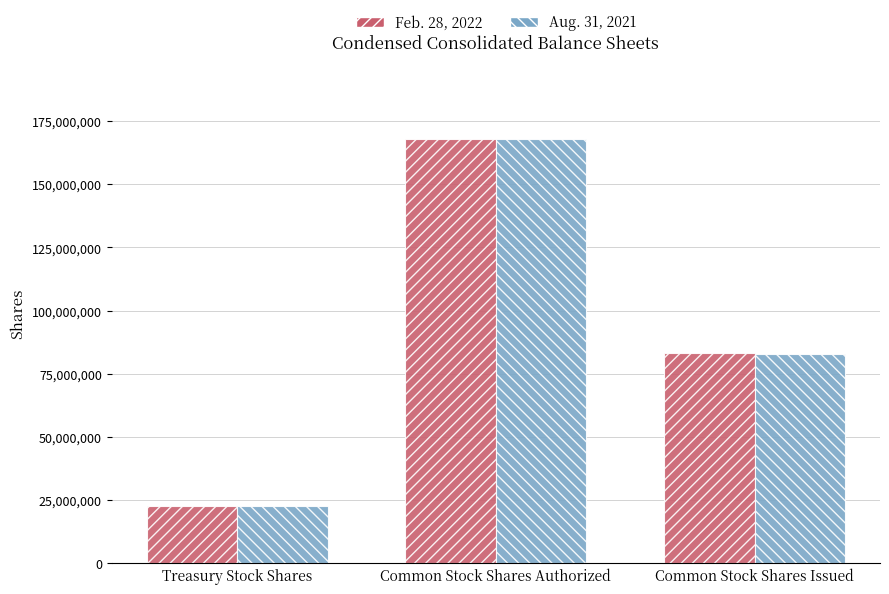

Is the value of Feb. 28, 2022 at Common Stock Shares Authorized greater than the value of Aug. 31, 2021 at Common Stock Shares Issued?

Yes